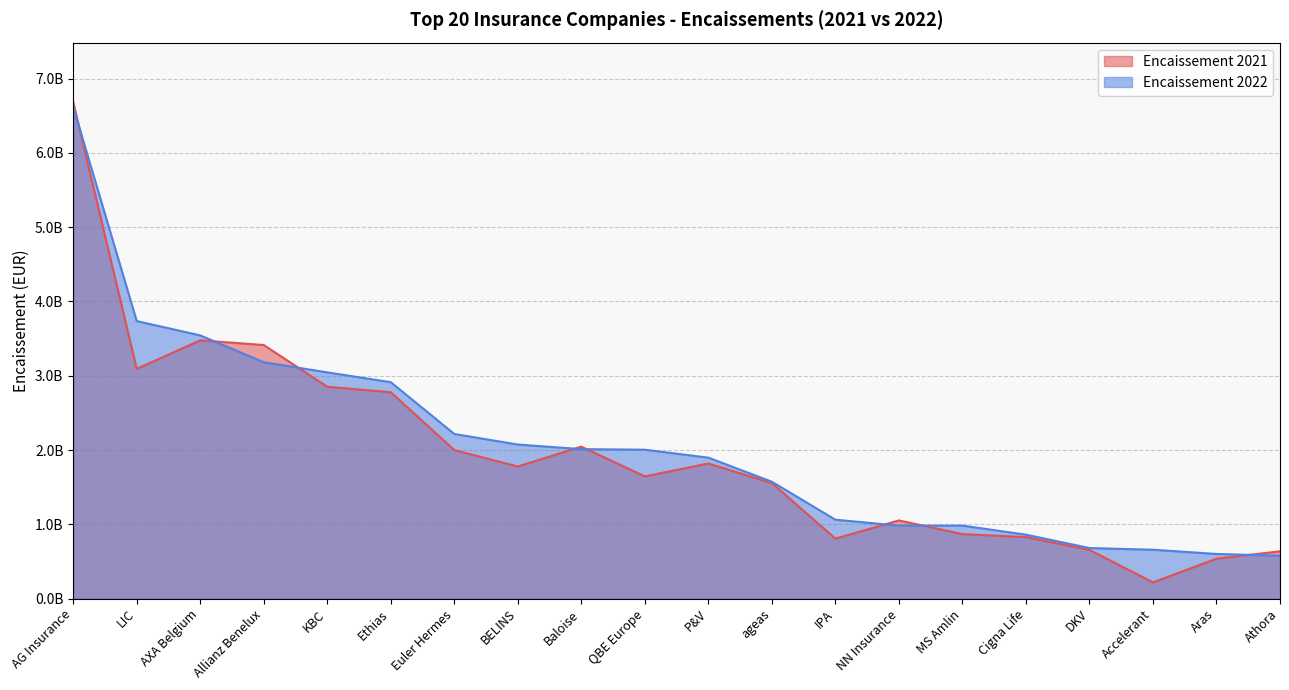

After their last crossing, which series has the higher values: Encaissement 2022 or Encaissement 2021?

Encaissement 2021